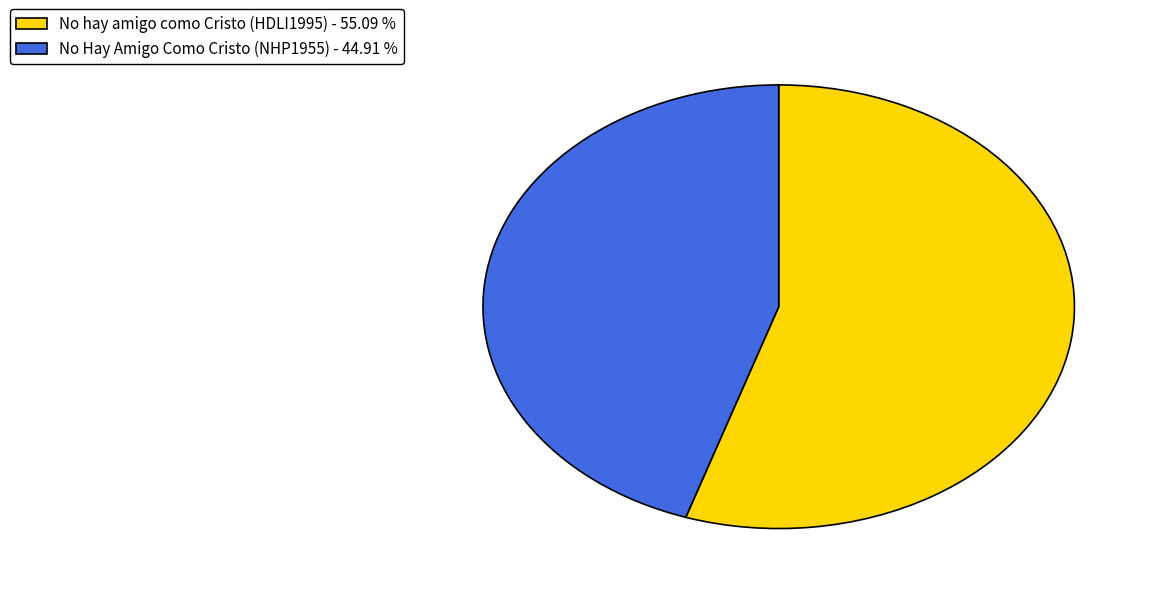

Which has a higher value, No Hay Amigo Como Cristo (NHP1955) - 44.91 % or No hay amigo como Cristo (HDLI1995) - 55.09 %?

No hay amigo como Cristo (HDLI1995) - 55.09 %